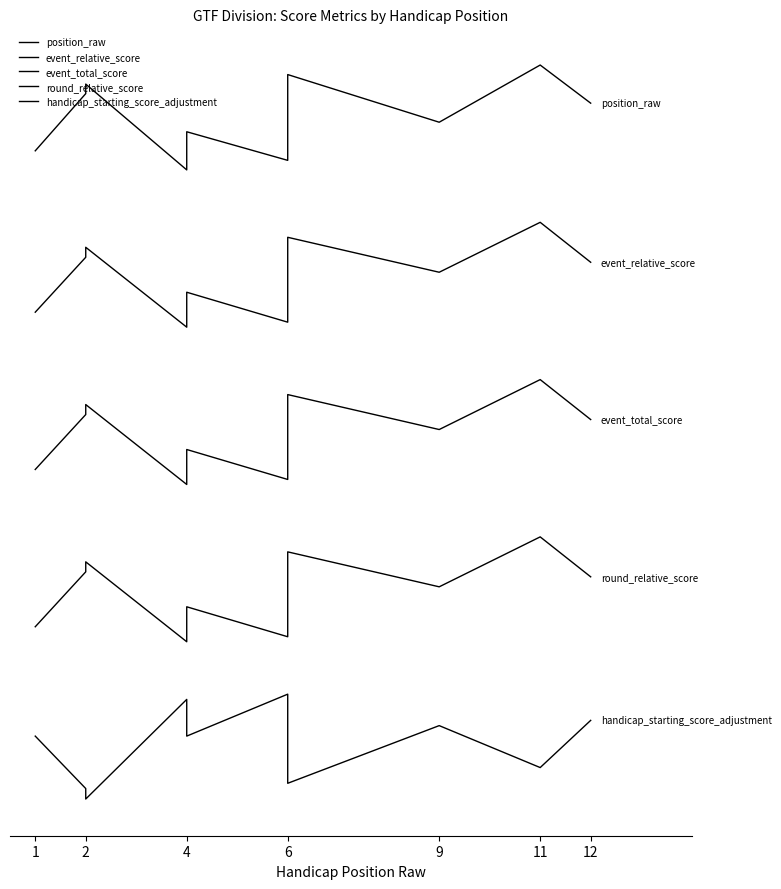

What is the sum of all event_relative_score values?

710.0